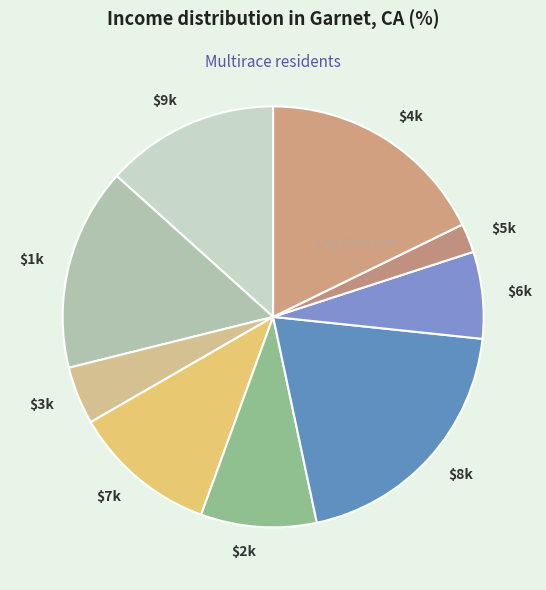

Is there a majority slice in this chart?

No